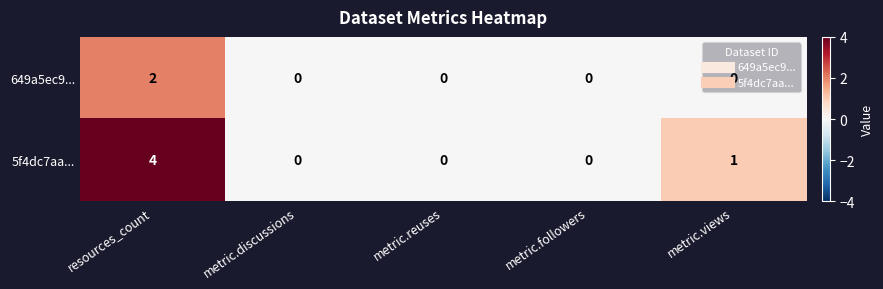

The value of 5f4dc7aa... at metric.reuses is 0. True or false?

True